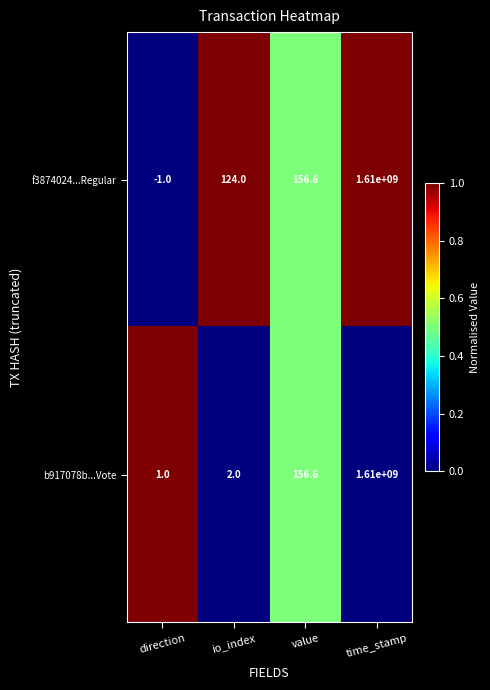

At which label does f3874024...Regular reach its peak?

time_stamp